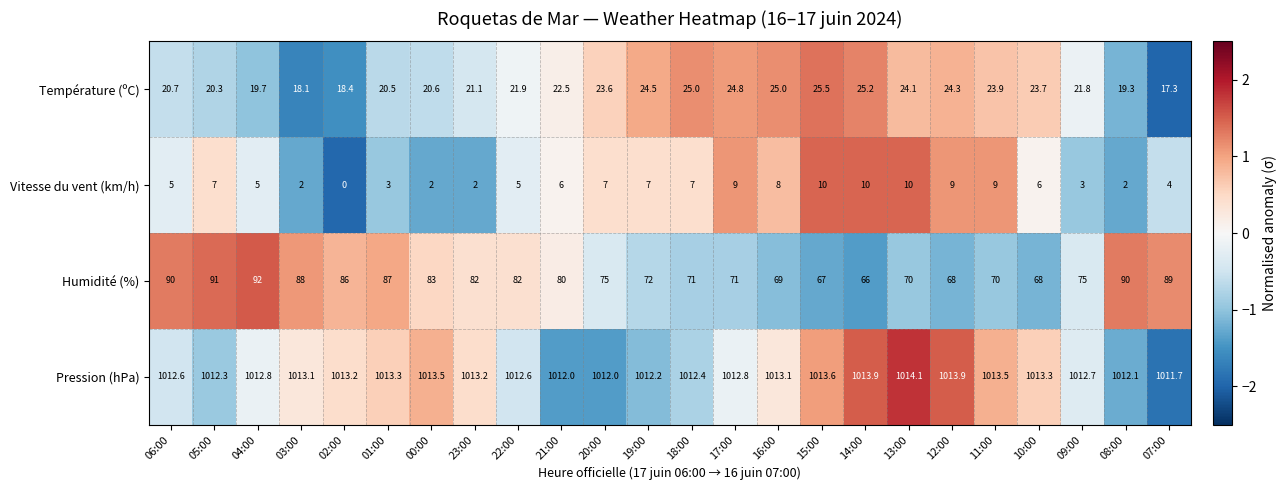

At which category does the chart reach its minimum across all series?

02:00